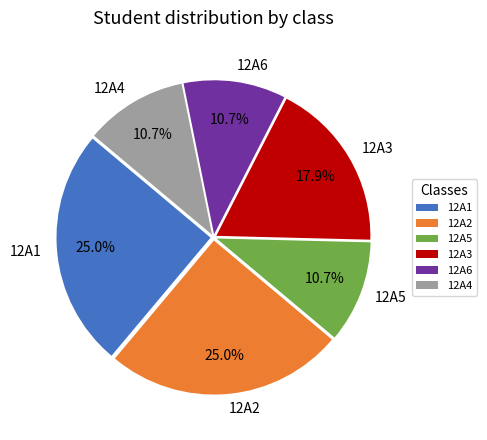

Between 12A5 and 12A2, which is larger?

12A2